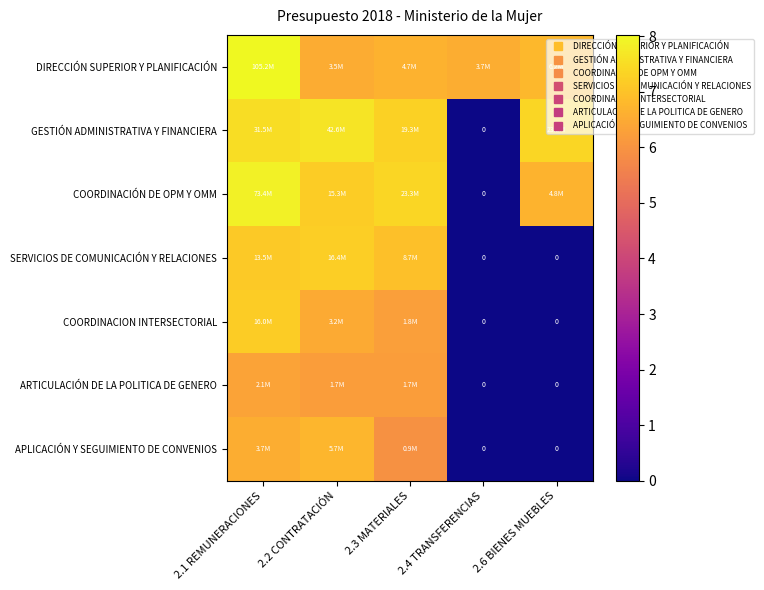

Where is COORDINACIÓN DE OPM Y OMM nearest to the value 3?

2.4 TRANSFERENCIAS